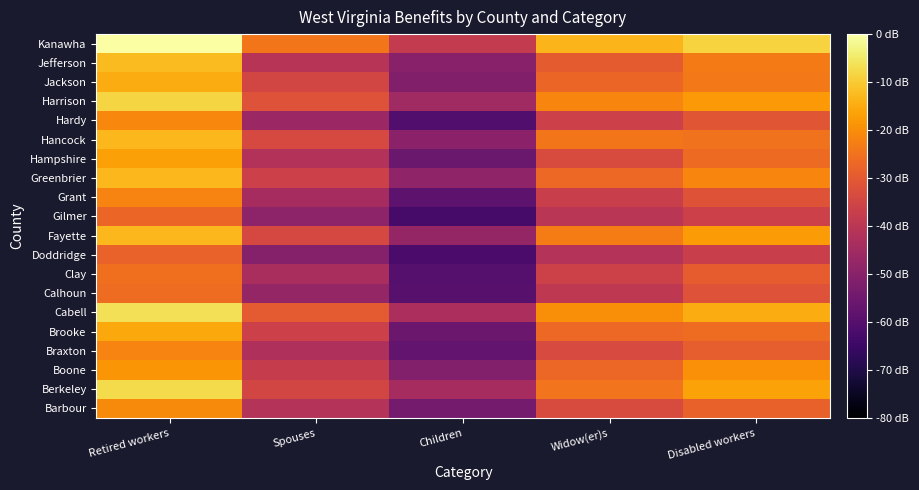

Reading left to right, transcribe all the data shown in this chart.

Barbour: Retired workers=0.7	Spouses=0.5	Children=0.3	Widow(er)s=0.6	Disabled workers=0.6
Berkeley: Retired workers=0.9	Spouses=0.6	Children=0.4	Widow(er)s=0.7	Disabled workers=0.8
Boone: Retired workers=0.8	Spouses=0.5	Children=0.4	Widow(er)s=0.7	Disabled workers=0.8
Braxton: Retired workers=0.7	Spouses=0.5	Children=0.3	Widow(er)s=0.6	Disabled workers=0.6
Brooke: Retired workers=0.8	Spouses=0.5	Children=0.3	Widow(er)s=0.7	Disabled workers=0.7
Cabell: Retired workers=0.9	Spouses=0.6	Children=0.5	Widow(er)s=0.8	Disabled workers=0.8
Calhoun: Retired workers=0.7	Spouses=0.4	Children=0.3	Widow(er)s=0.5	Disabled workers=0.6
Clay: Retired workers=0.7	Spouses=0.5	Children=0.2	Widow(er)s=0.6	Disabled workers=0.6
Doddridge: Retired workers=0.7	Spouses=0.4	Children=0.2	Widow(er)s=0.5	Disabled workers=0.5
Fayette: Retired workers=0.8	Spouses=0.6	Children=0.4	Widow(er)s=0.7	Disabled workers=0.8
Gilmer: Retired workers=0.7	Spouses=0.4	Children=0.2	Widow(er)s=0.5	Disabled workers=0.5
Grant: Retired workers=0.7	Spouses=0.4	Children=0.3	Widow(er)s=0.5	Disabled workers=0.6
Greenbrier: Retired workers=0.8	Spouses=0.5	Children=0.4	Widow(er)s=0.7	Disabled workers=0.7
Hampshire: Retired workers=0.8	Spouses=0.5	Children=0.3	Widow(er)s=0.6	Disabled workers=0.7
Hancock: Retired workers=0.8	Spouses=0.6	Children=0.4	Widow(er)s=0.7	Disabled workers=0.7
Hardy: Retired workers=0.7	Spouses=0.4	Children=0.2	Widow(er)s=0.5	Disabled workers=0.6
Harrison: Retired workers=0.9	Spouses=0.6	Children=0.4	Widow(er)s=0.7	Disabled workers=0.8
Jackson: Retired workers=0.8	Spouses=0.6	Children=0.4	Widow(er)s=0.7	Disabled workers=0.7
Jefferson: Retired workers=0.8	Spouses=0.5	Children=0.4	Widow(er)s=0.6	Disabled workers=0.7
Kanawha: Retired workers=1.0	Spouses=0.7	Children=0.5	Widow(er)s=0.8	Disabled workers=0.9